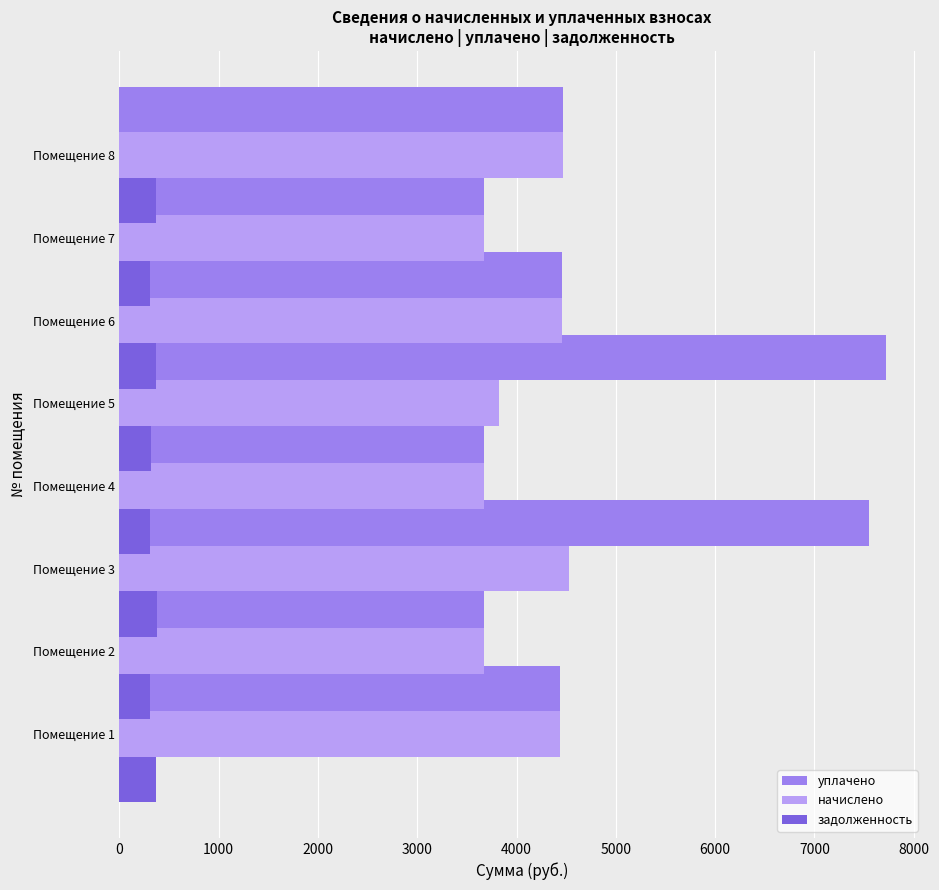

At 6000, list the series in order from largest to smallest.

уплачено, начислено, задолженность